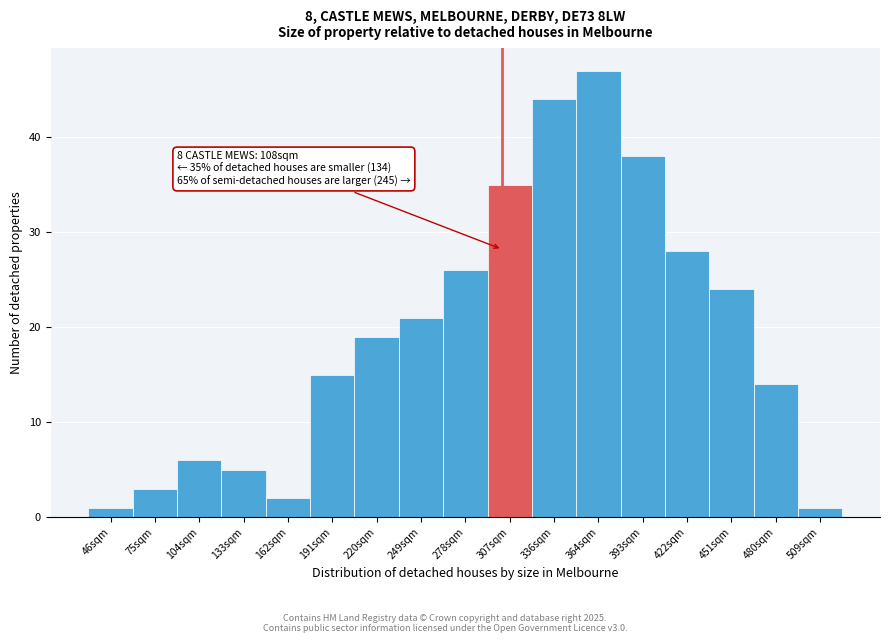

Reading right to left, list all the values displayed in this chart.

1	14	24	28	38	47	44	35	26	21	19	15	2	5	6	3	1